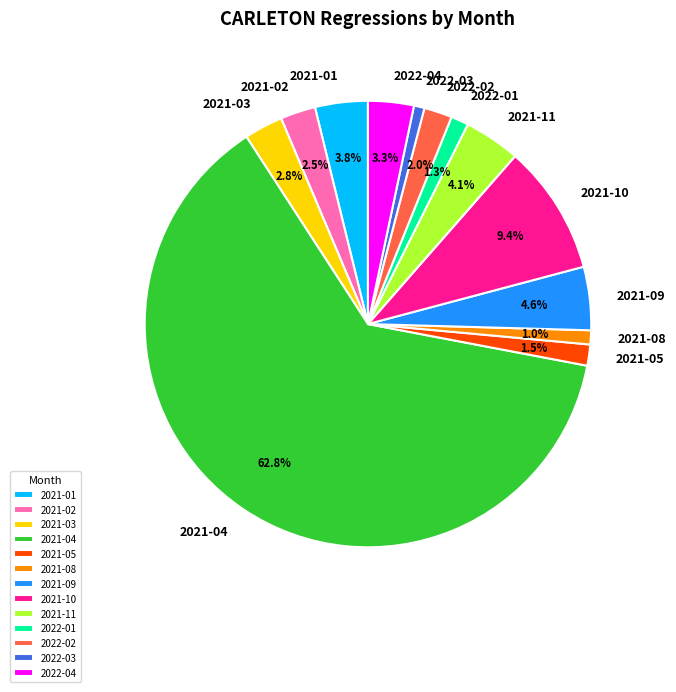

True or false: 2022-03 accounts for 1% of the total.

True